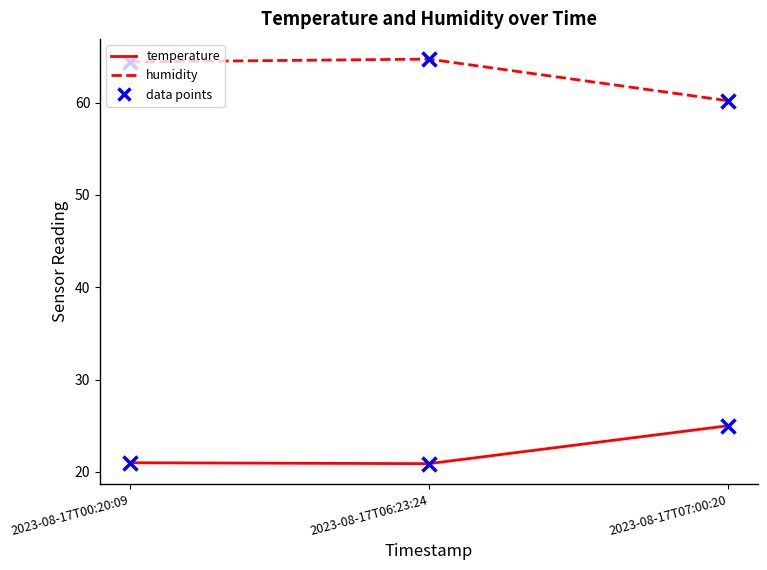

Count the number of data series in this chart.

4